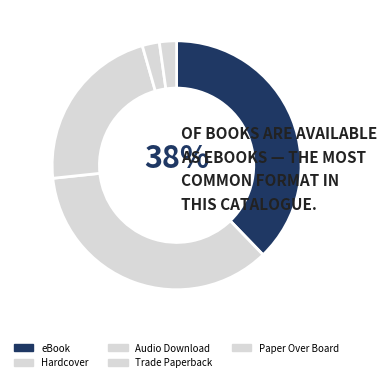

Is Hardcover the majority of the pie?

No